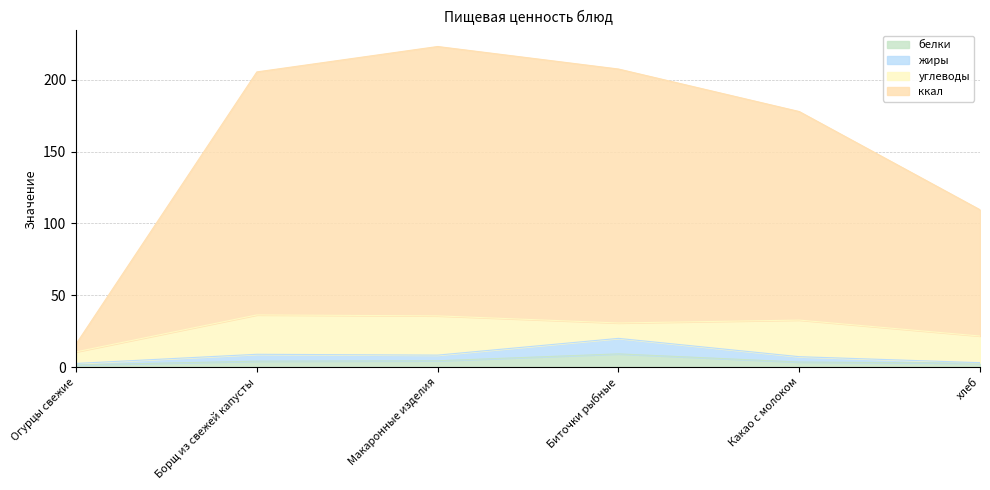

What is the total value across all series at хлеб?

109.5